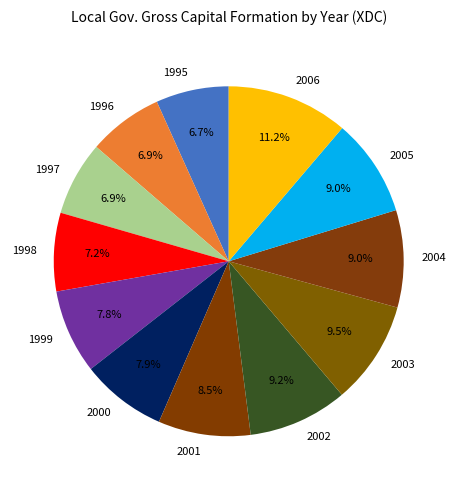

Do 1997 and 1995 together represent more than half of the pie?

No